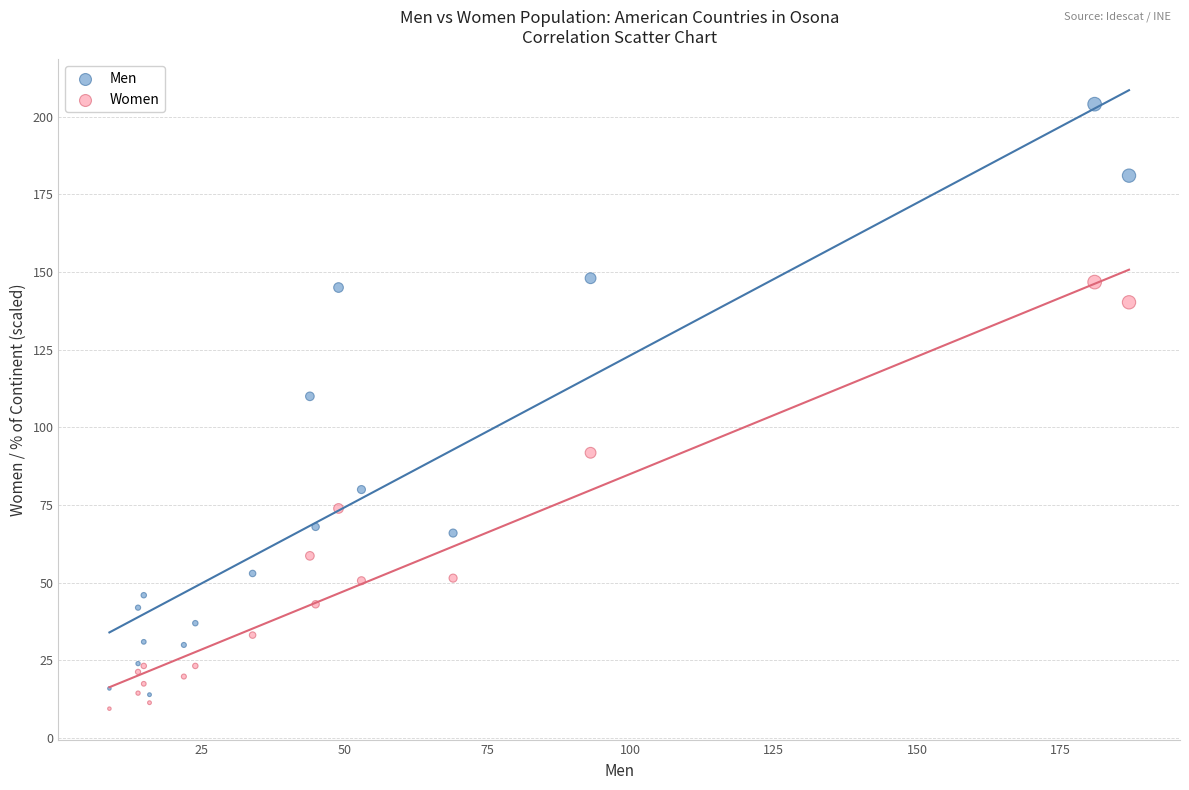

Which series contains the lowest Y value?

Women